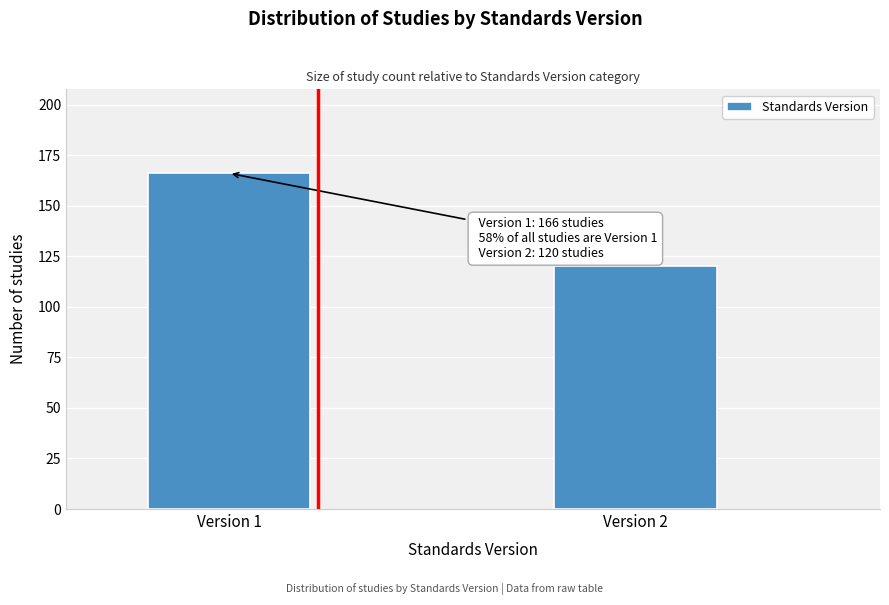

Reading left to right, list all the values displayed in this chart.

Version 1=166	Version 2=120